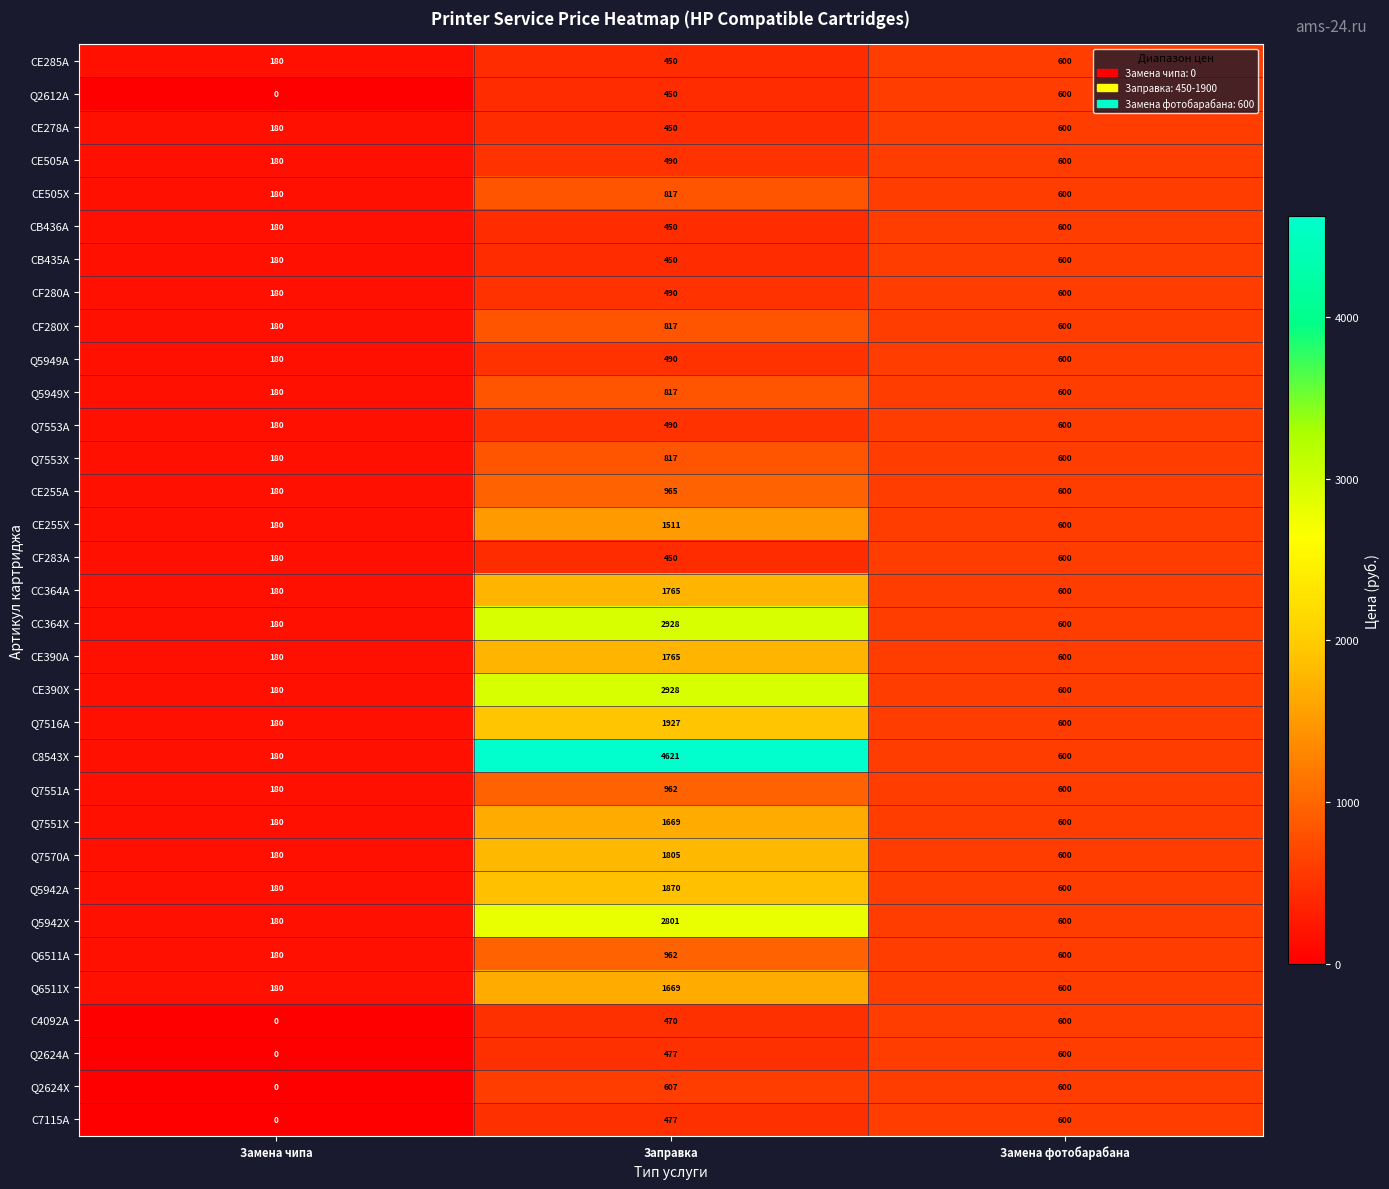

Which series has the largest total across all categories?

C8543X